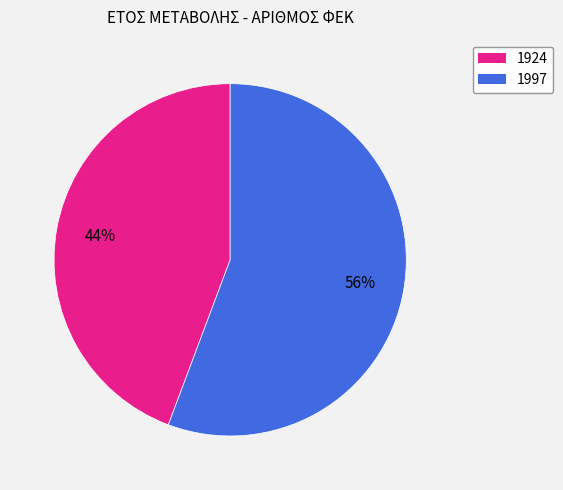

Approximately how many times larger is the value at 1924 compared to 1997?

0.8